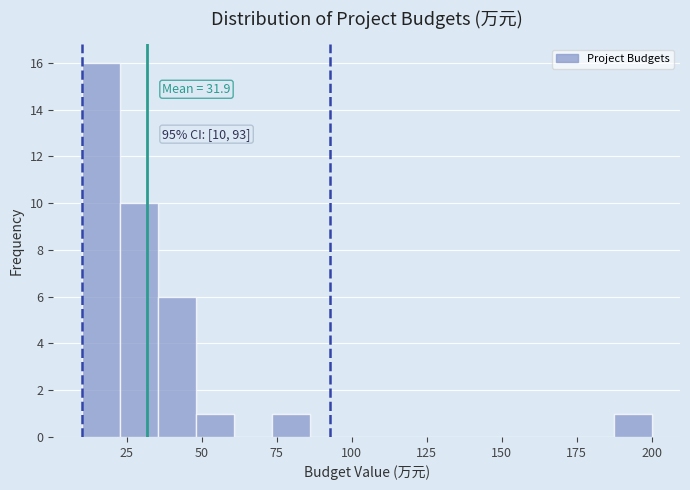

Around what value on the x-axis is the tallest bar? Give the approximate position of its centre, as read against the axis.

15